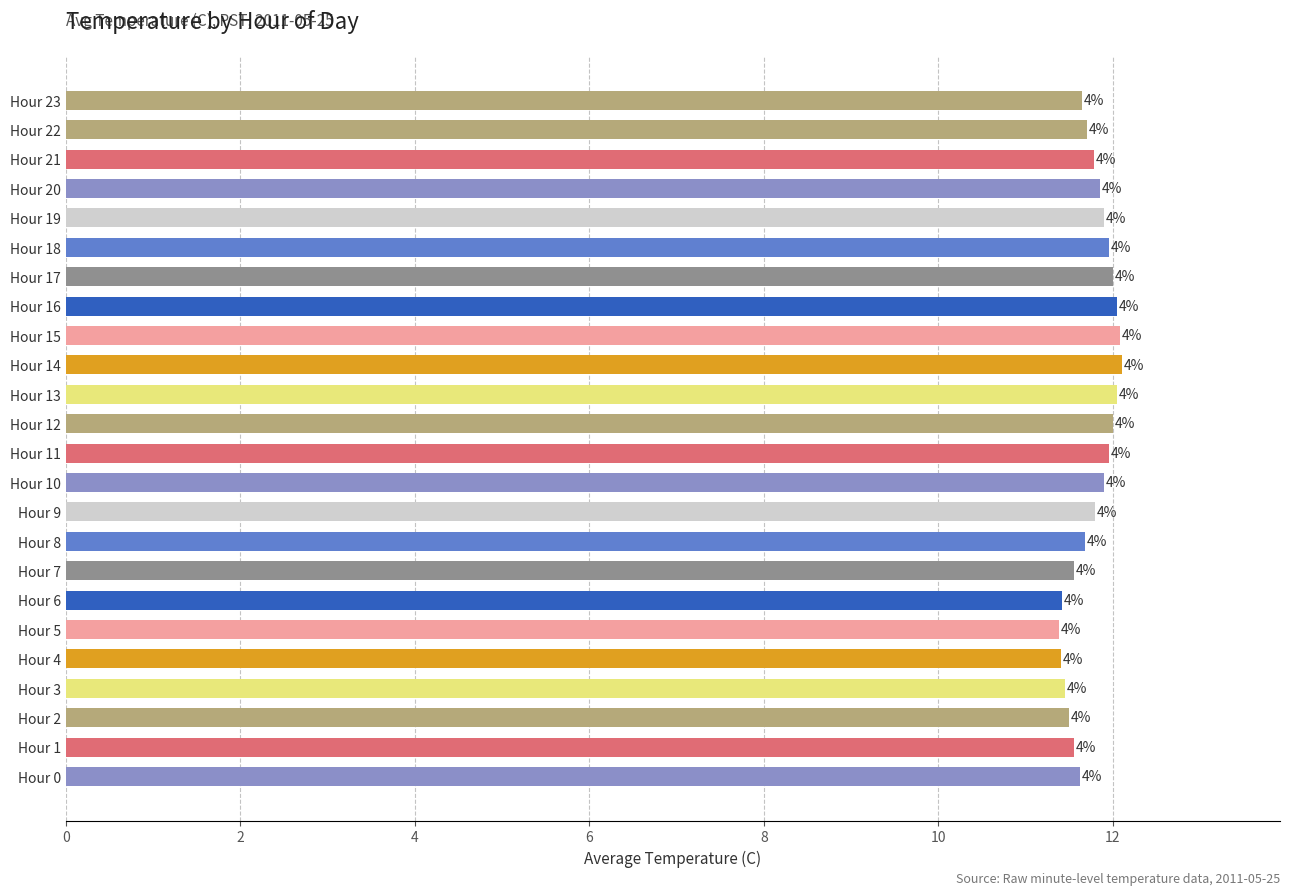

At which category does the chart reach its peak across all series?

Hour 14